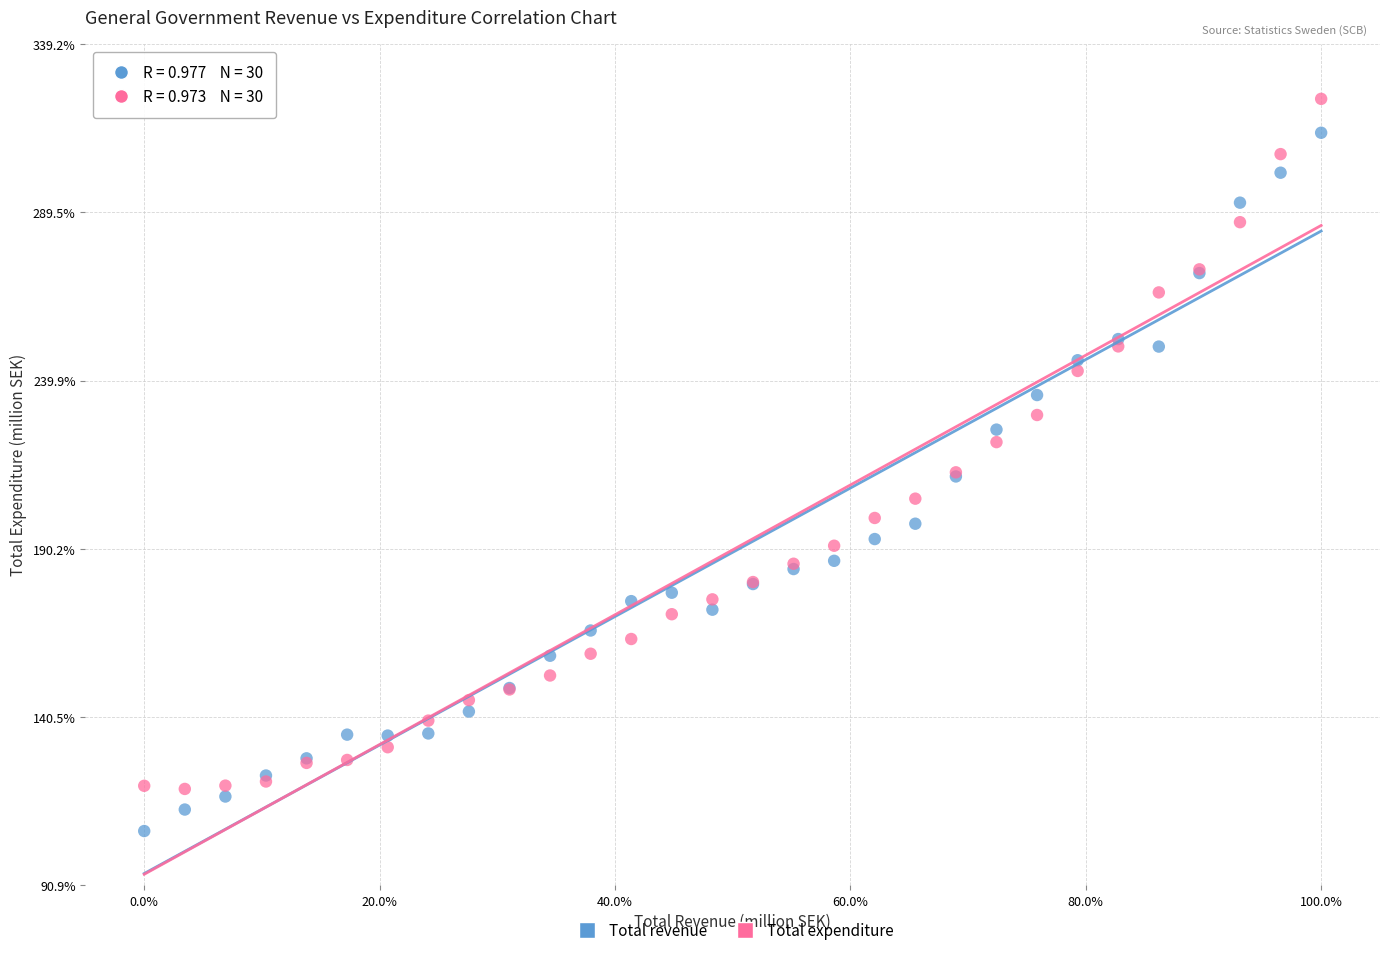

Which series has the widest spread of Y values?

Total revenue